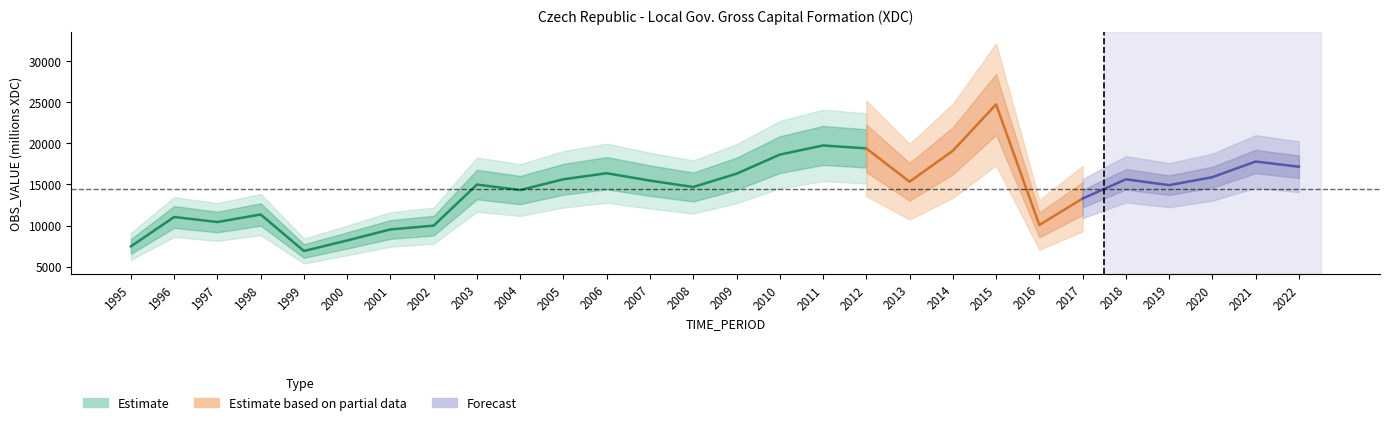

What is the change in value from 2009 to 2013?

-976